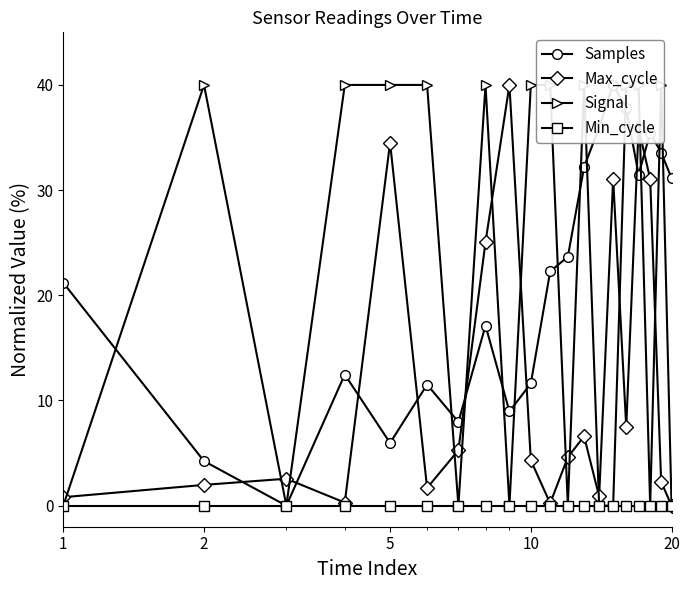

How many times do Signal and Max_cycle cross each other?

13